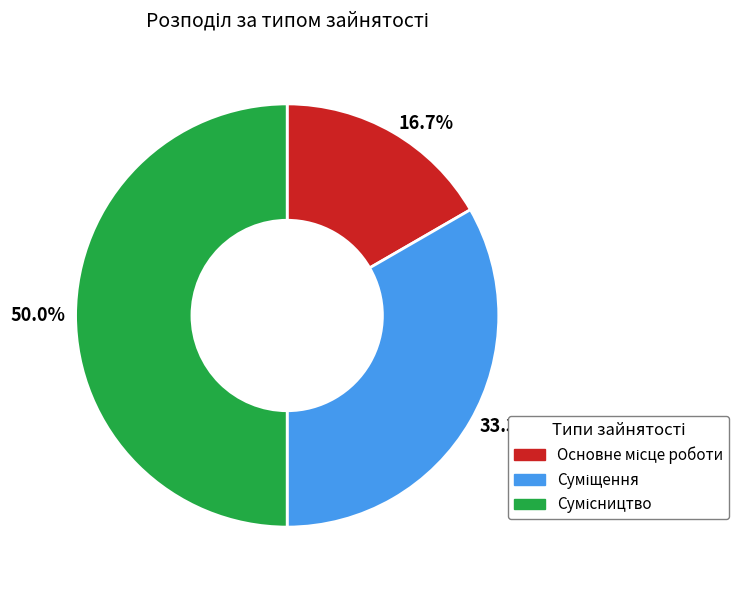

Which has a higher value, Основне місце роботи or Суміщення?

Суміщення